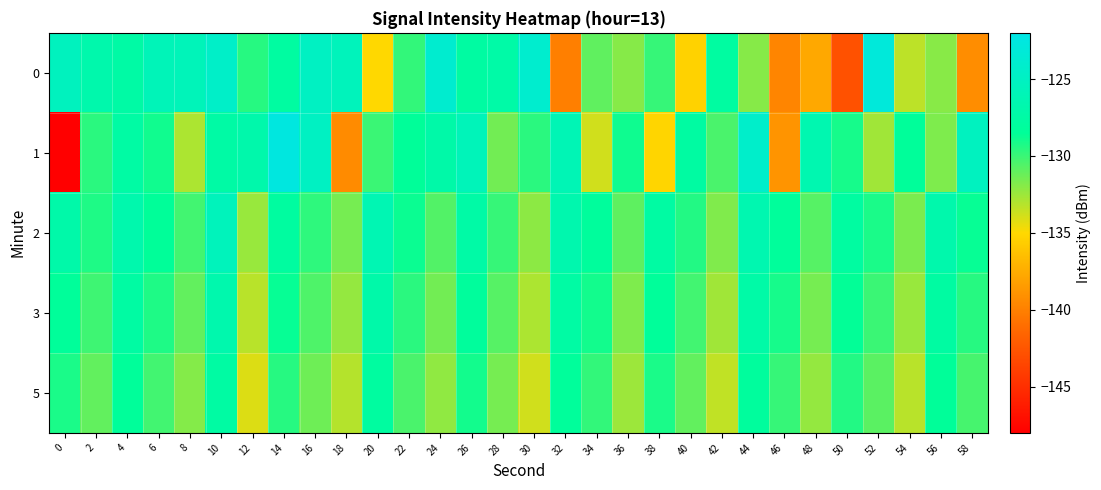

At which category is the sum across all series the highest?

10